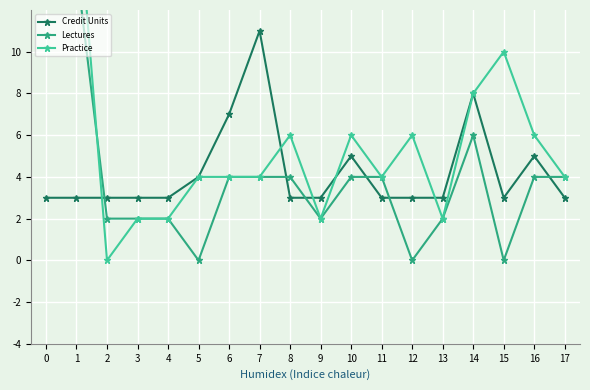

True or false: Practice has a value of 11 at 0.

False